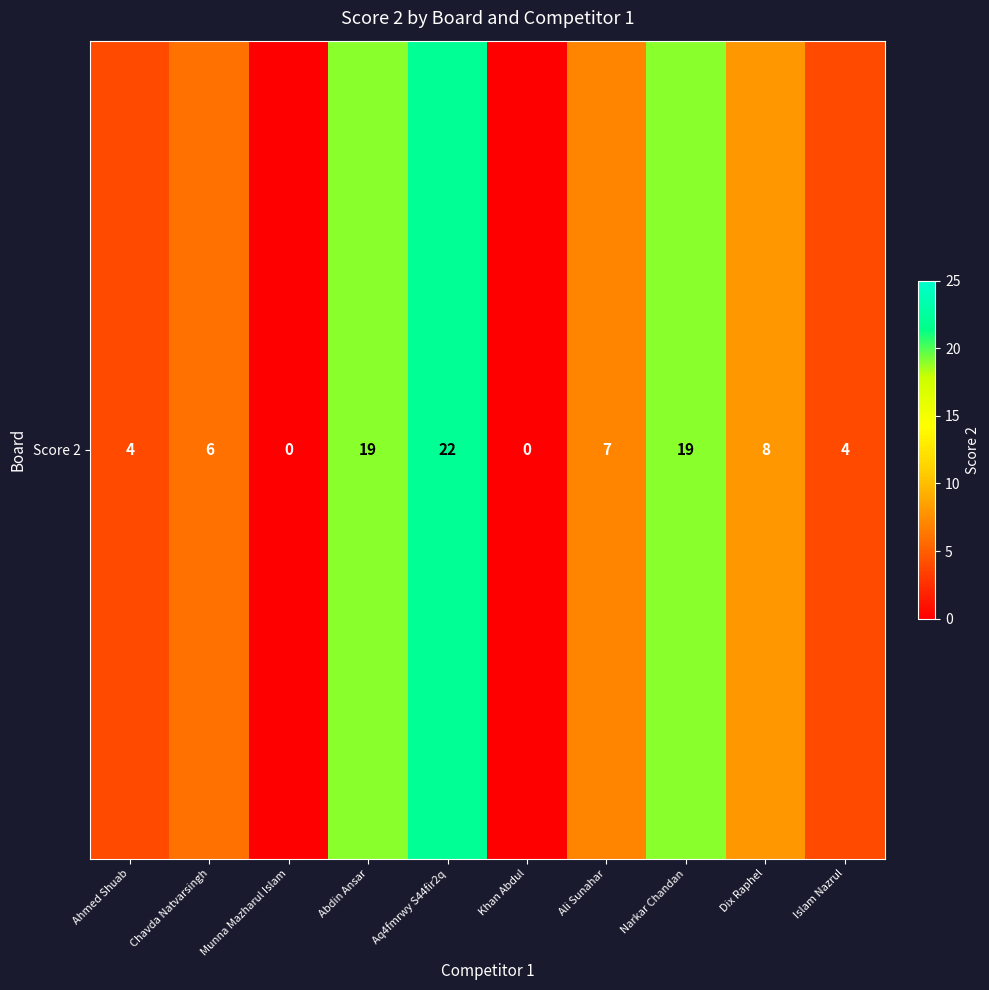

Reading right to left, extract all data points from this chart.

Islam Nazrul=4	Dix Raphel=8	Narkar Chandan=19	Ali Sunahar=7	Khan Abdul=0	Aq4fmrwy S44fir2q=22	Abdin Ansar=19	Munna Mazharul Islam=0	Chavda Natvarsingh=6	Ahmed Shuab=4